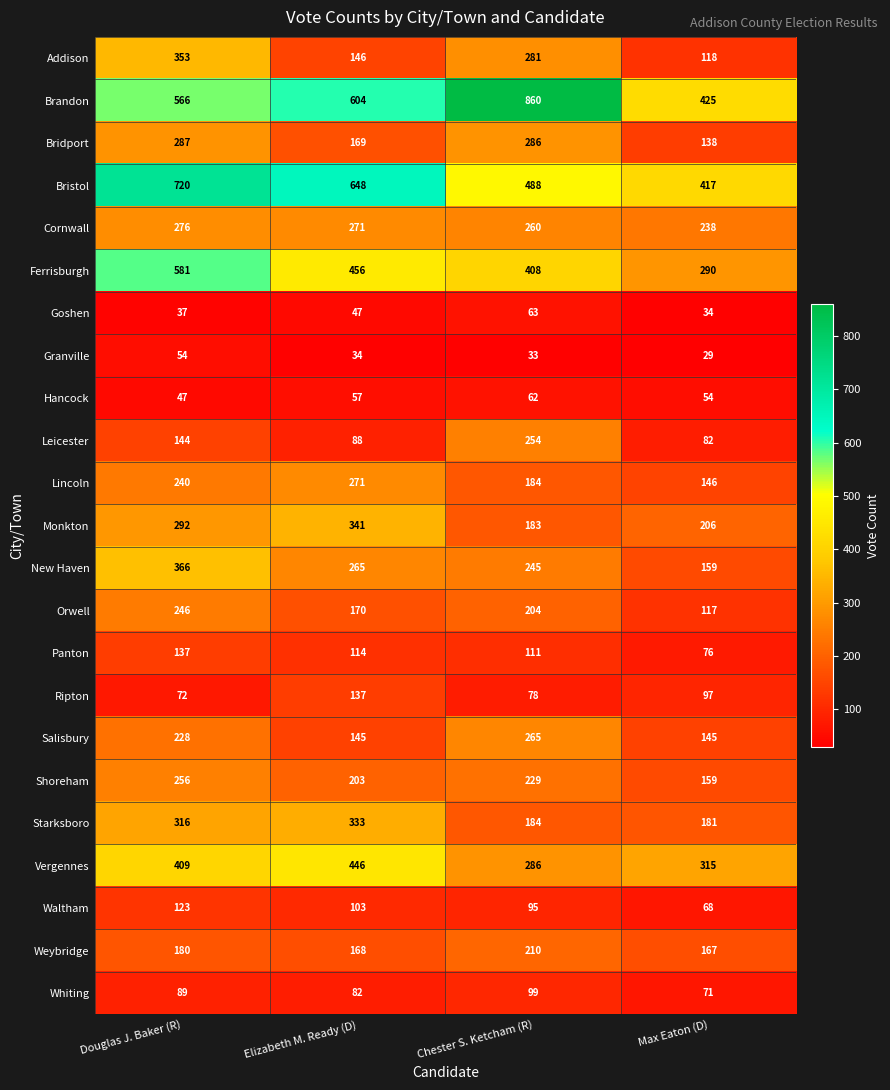

At which category does the chart reach its minimum across all series?

Max Eaton (D)